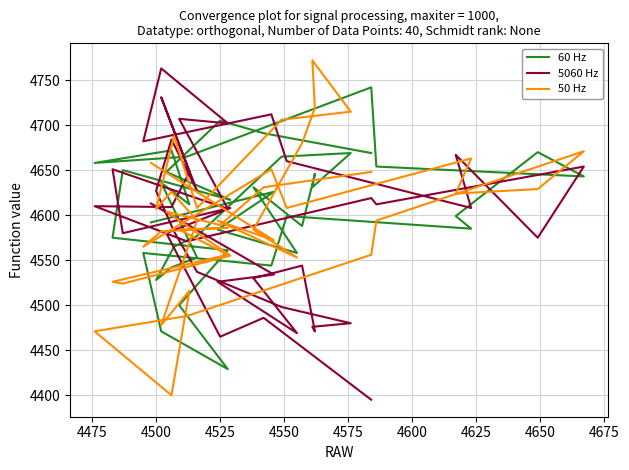

How many interior local valleys does the 50 Hz series have?

11